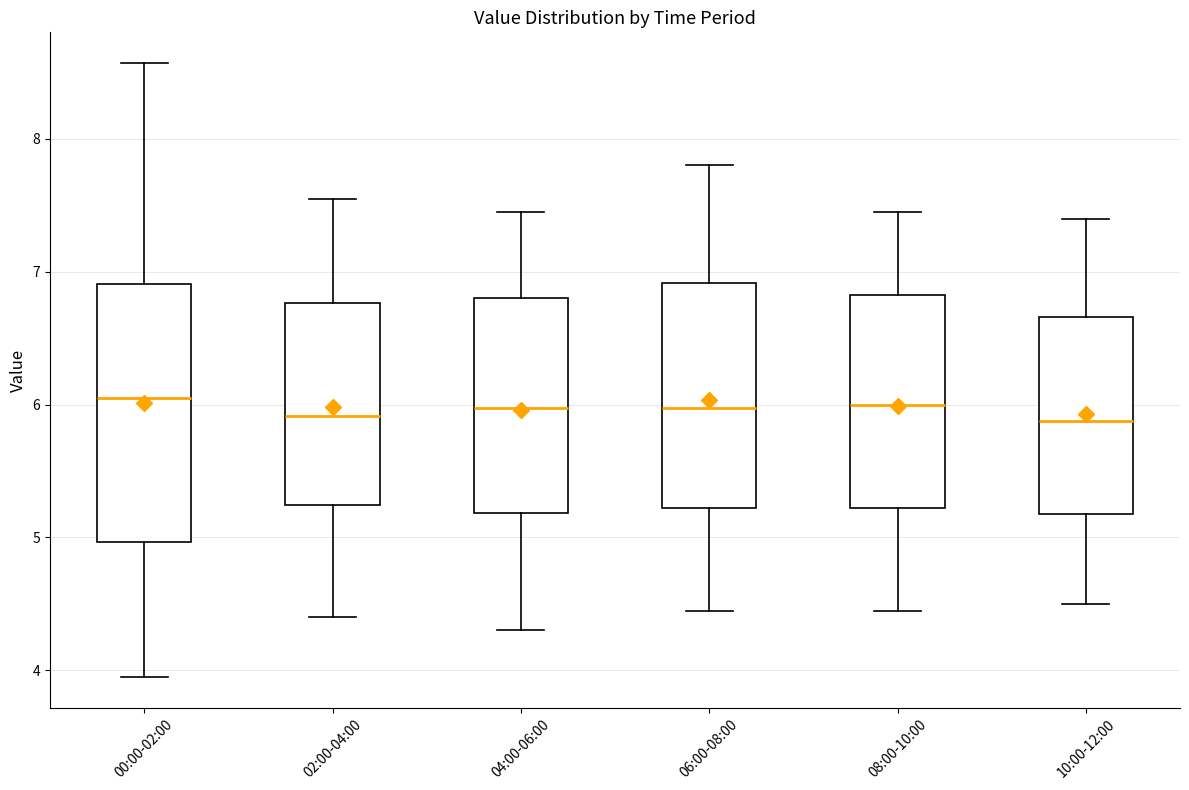

Reading left to right, transcribe this box plot: for each box, give where its median line is, the range the box spans, and where its two whiskers end, as read against the y-axis. The values are not printed on the chart, so give them approximately, as read against the axis.

00:00-02:00: median 6.1, box 5.0 to 6.9, whiskers 4.0 to 8.6
02:00-04:00: median 5.9, box 5.2 to 6.8, whiskers 4.4 to 7.6
04:00-06:00: median 6.0, box 5.2 to 6.8, whiskers 4.3 to 7.5
06:00-08:00: median 6.0, box 5.2 to 6.9, whiskers 4.5 to 7.8
08:00-10:00: median 6.0, box 5.2 to 6.8, whiskers 4.5 to 7.5
10:00-12:00: median 5.9, box 5.2 to 6.7, whiskers 4.5 to 7.4